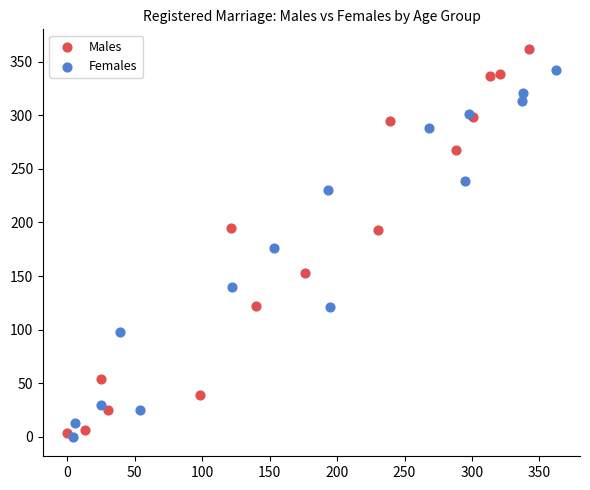

Which series has the largest Y range (max minus min)?

Males